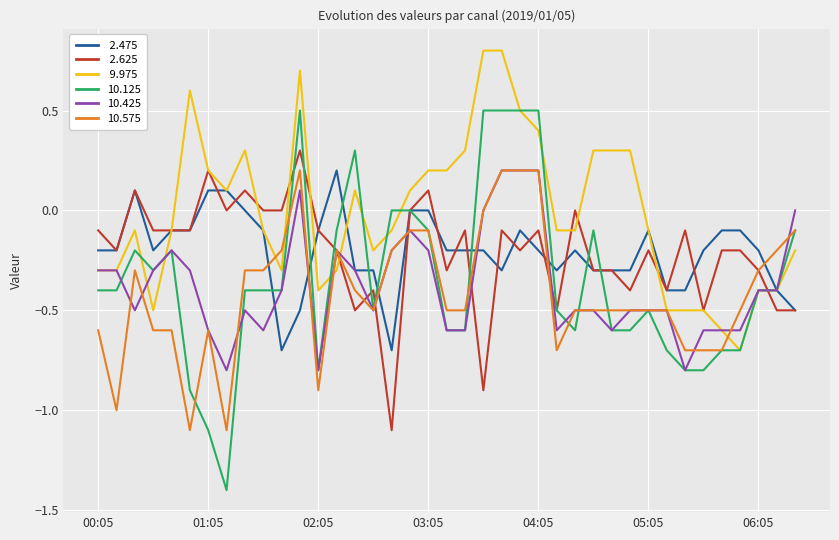

What is the smallest value displayed?

-1.4